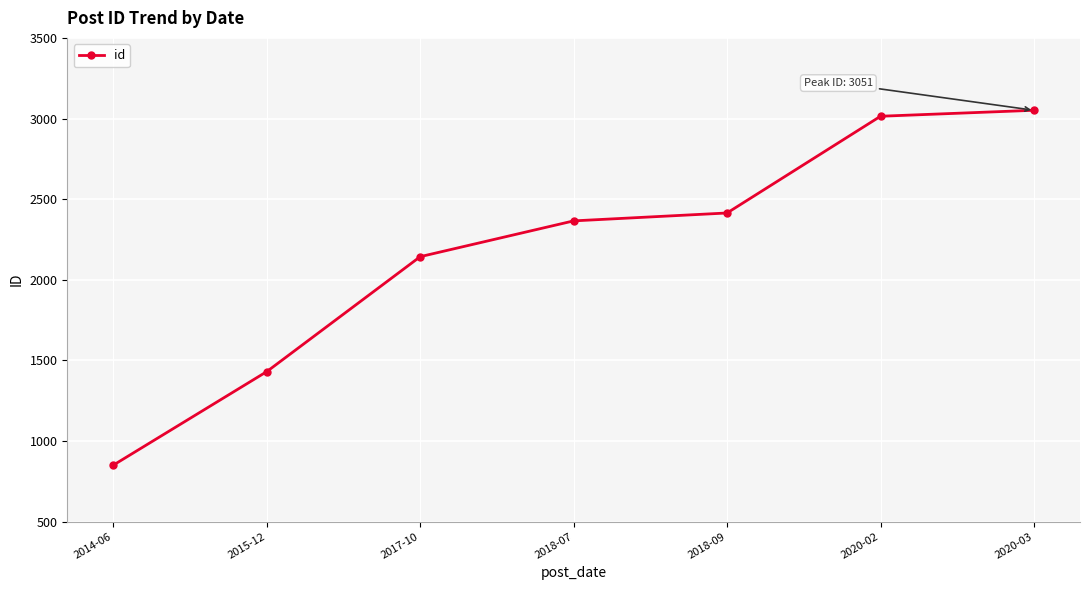

The value at 2018-07 is 890. True or false?

False